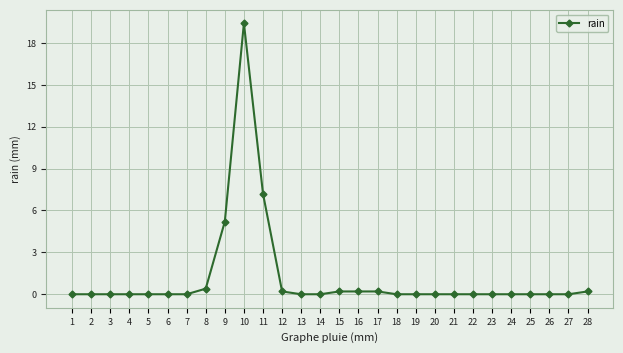

What is the maximum value shown in the chart?

19.4